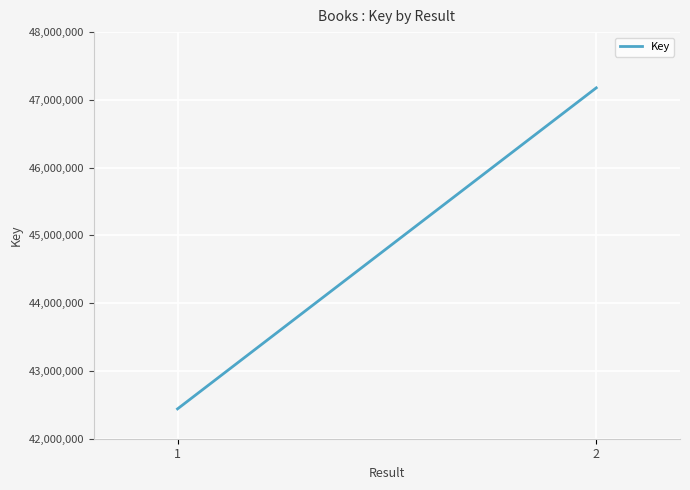

At which category does the chart reach its minimum across all series?

1